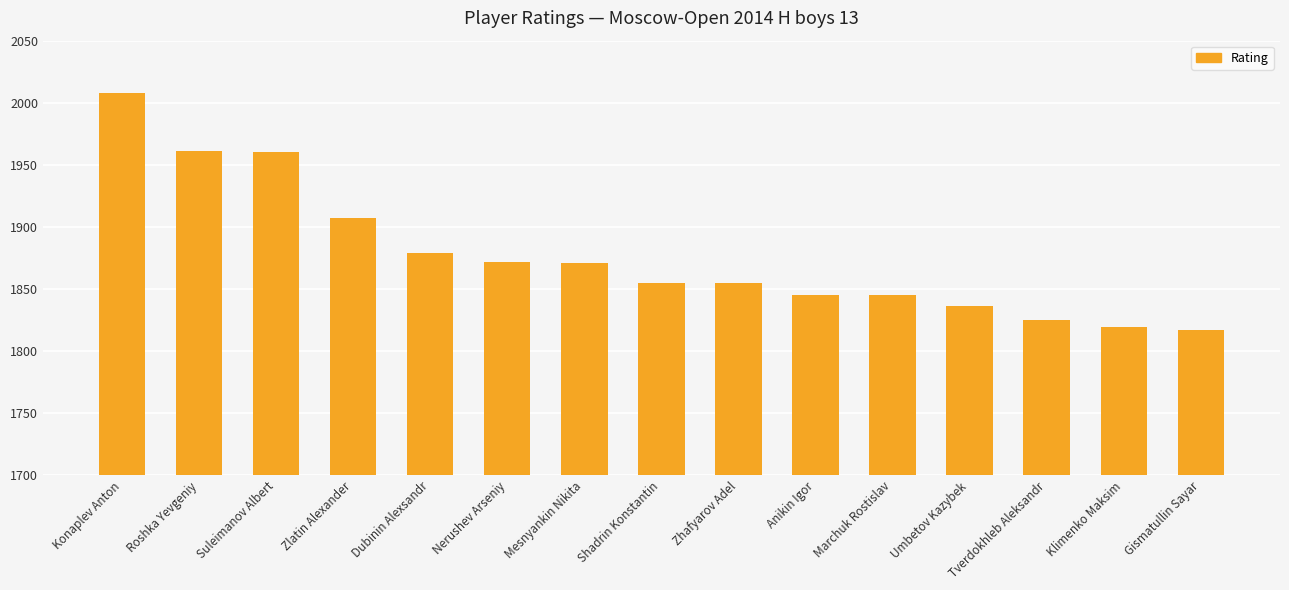

What is the minimum value shown in the chart?

1817